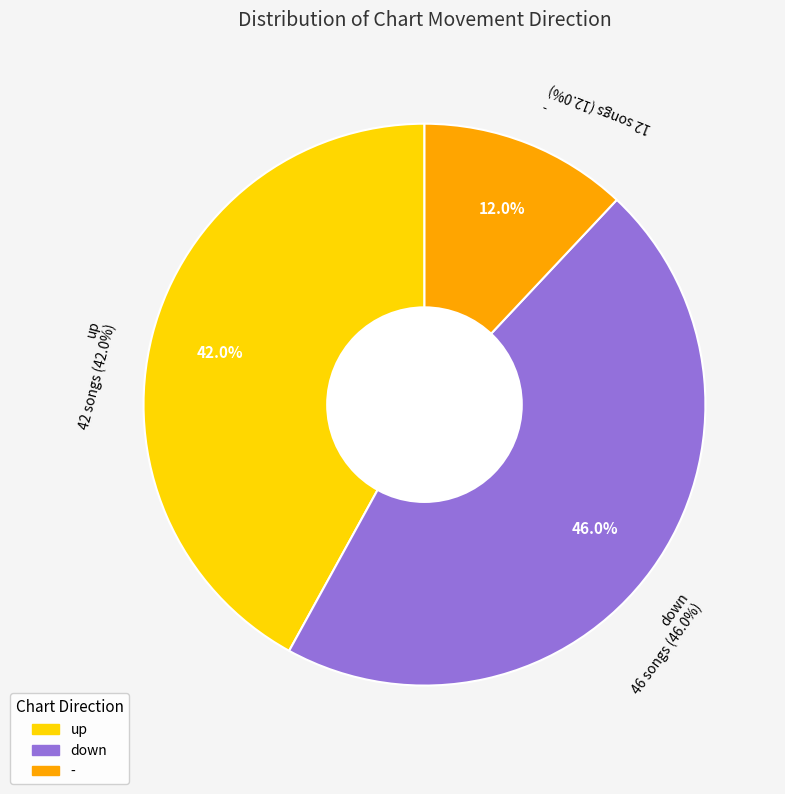

To the nearest percent, what is the difference between the largest and smallest slice percentages?

34%